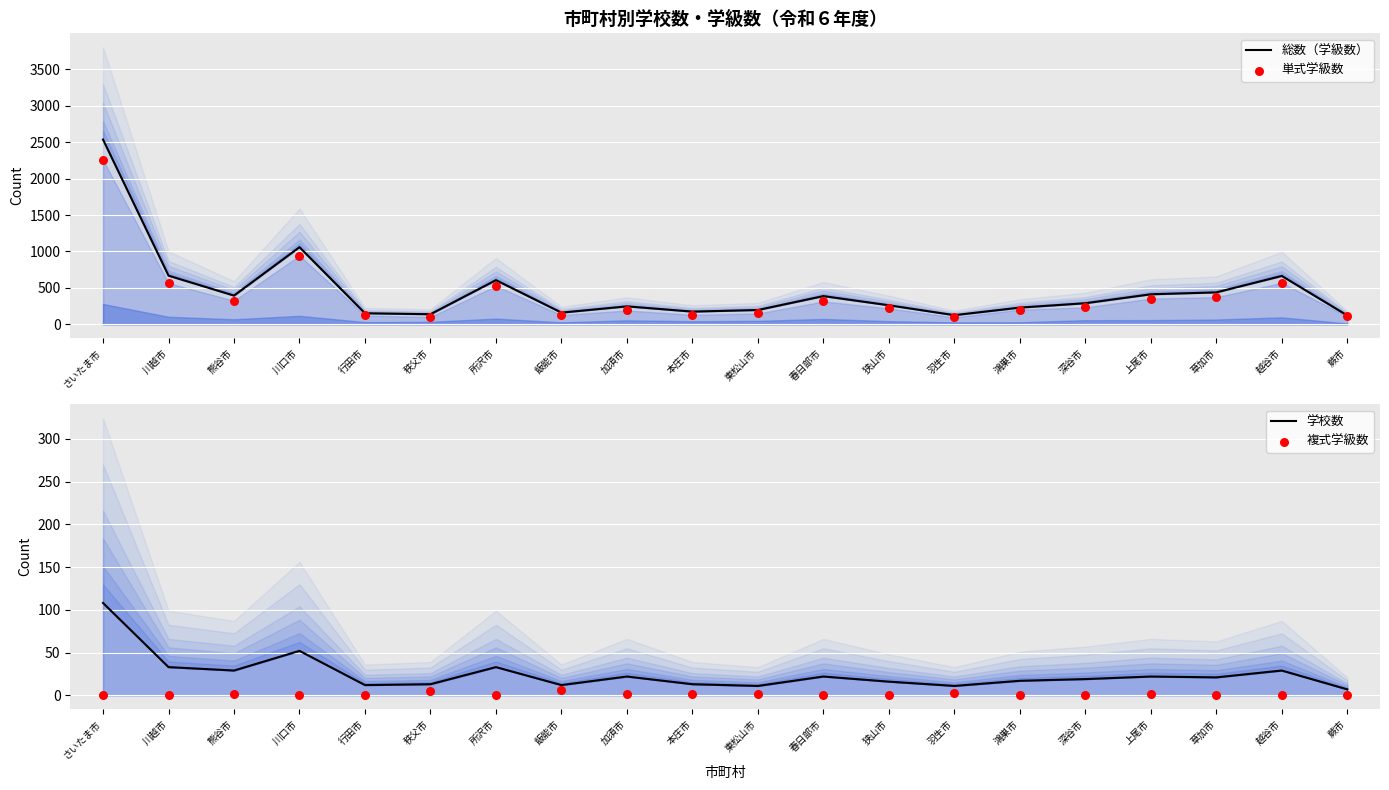

What is the total value across all series at 鴻巣市?

447